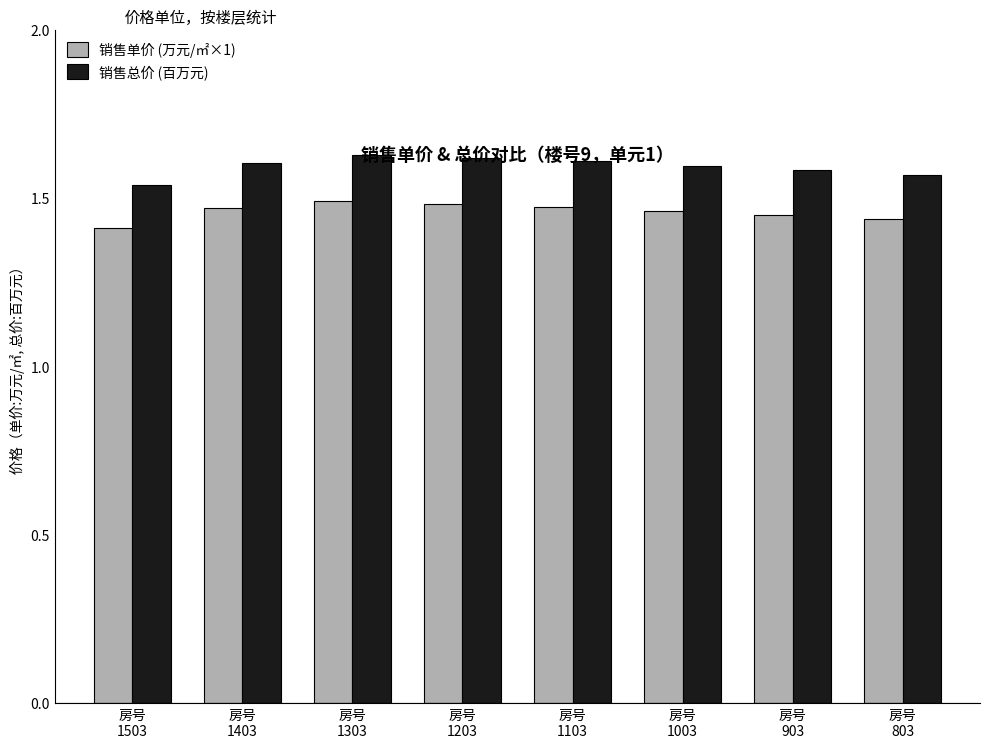

Does the chart contain stacked bars?

No